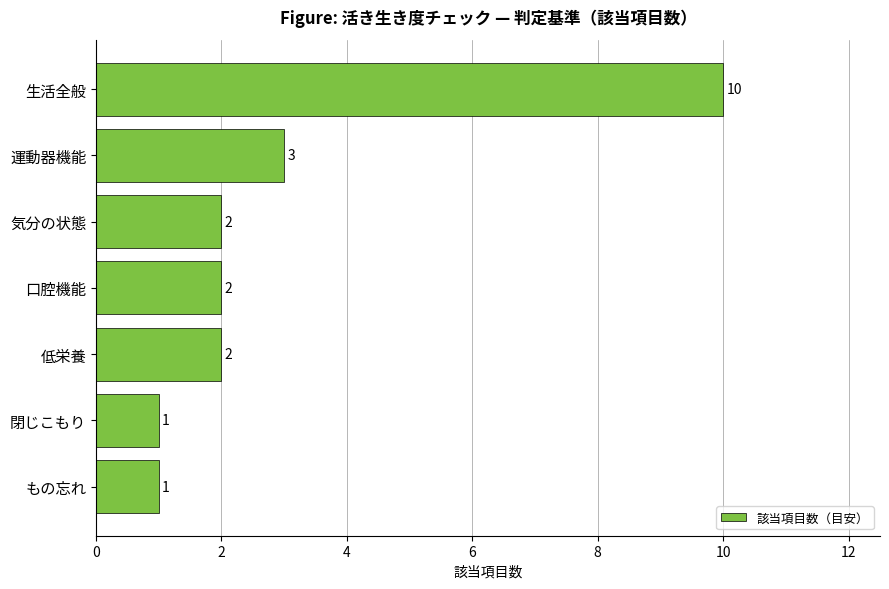

How many data points are less than 2?

2